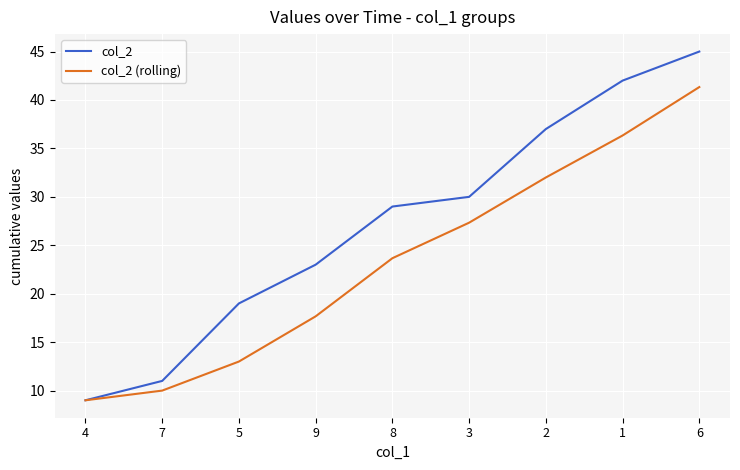

Which series changed the most between 5 and 1?

col_2 (rolling)